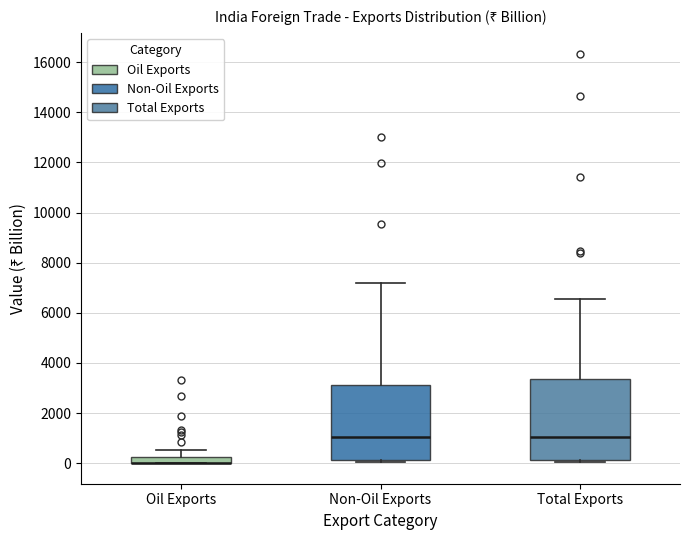

Which box is the tallest, from its lower edge to its upper edge?

Total Exports